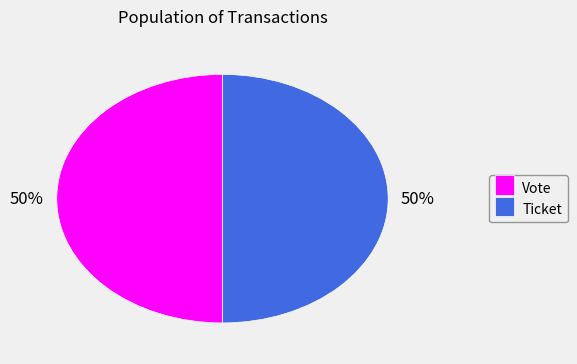

The Vote slice represents 85% of the pie. True or false?

False